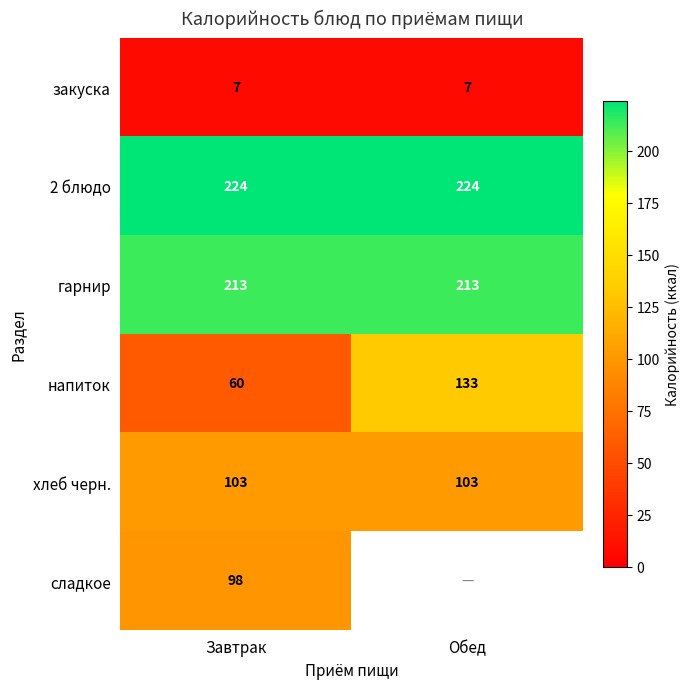

What is the approximate value of хлеб черн. at Завтрак?

103